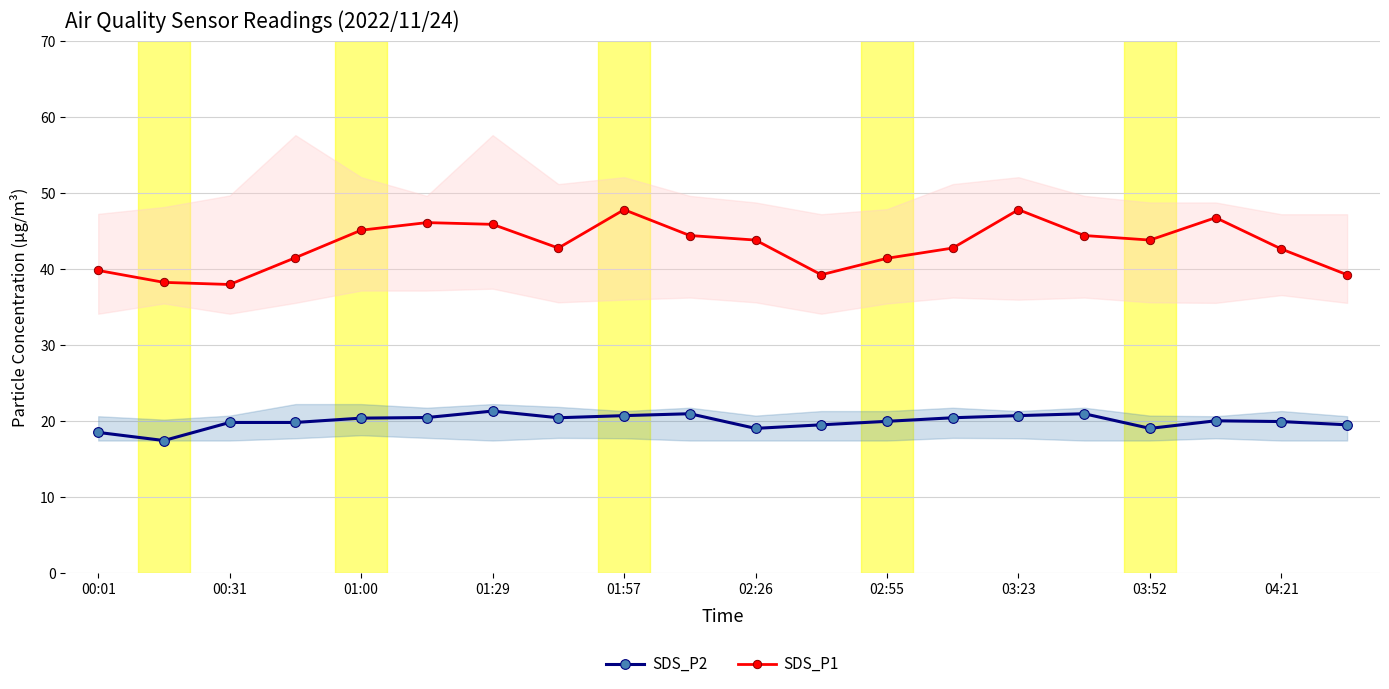

Which series has the largest total across all categories?

SDS_P1